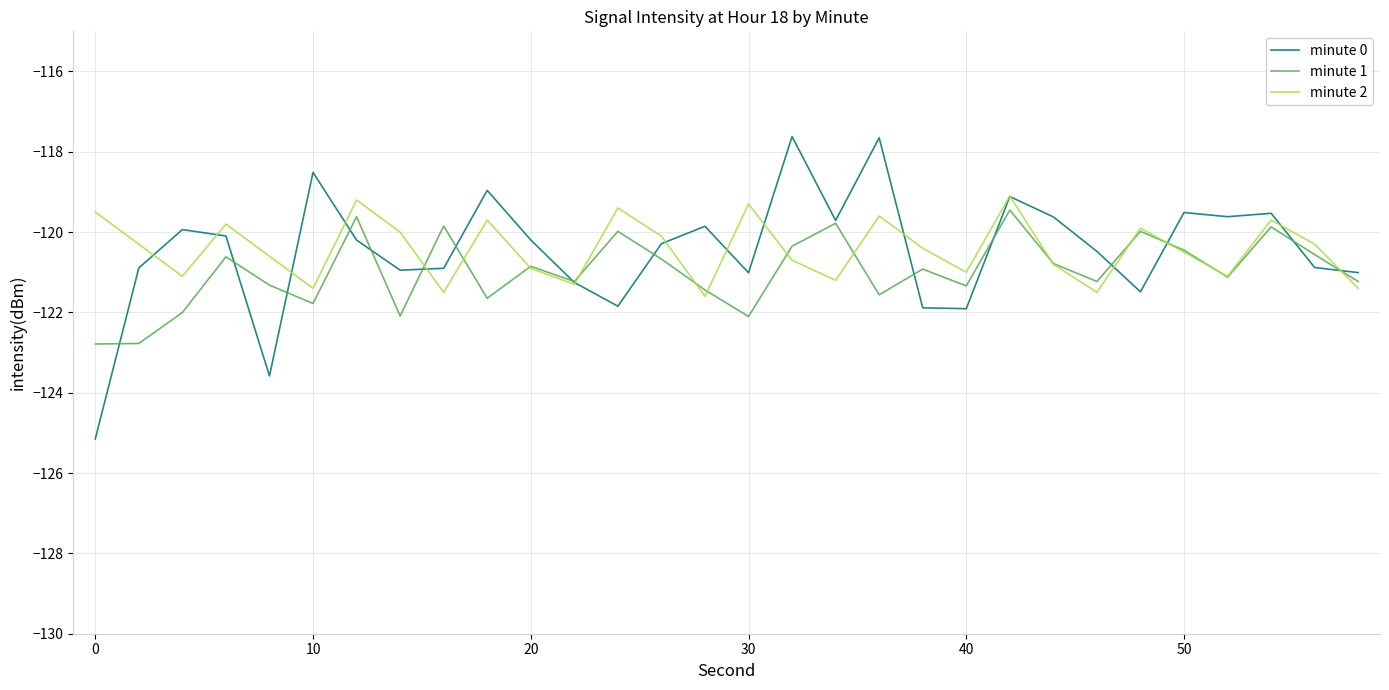

True or false: minute 1 and minute 2 intersect in this chart.

True